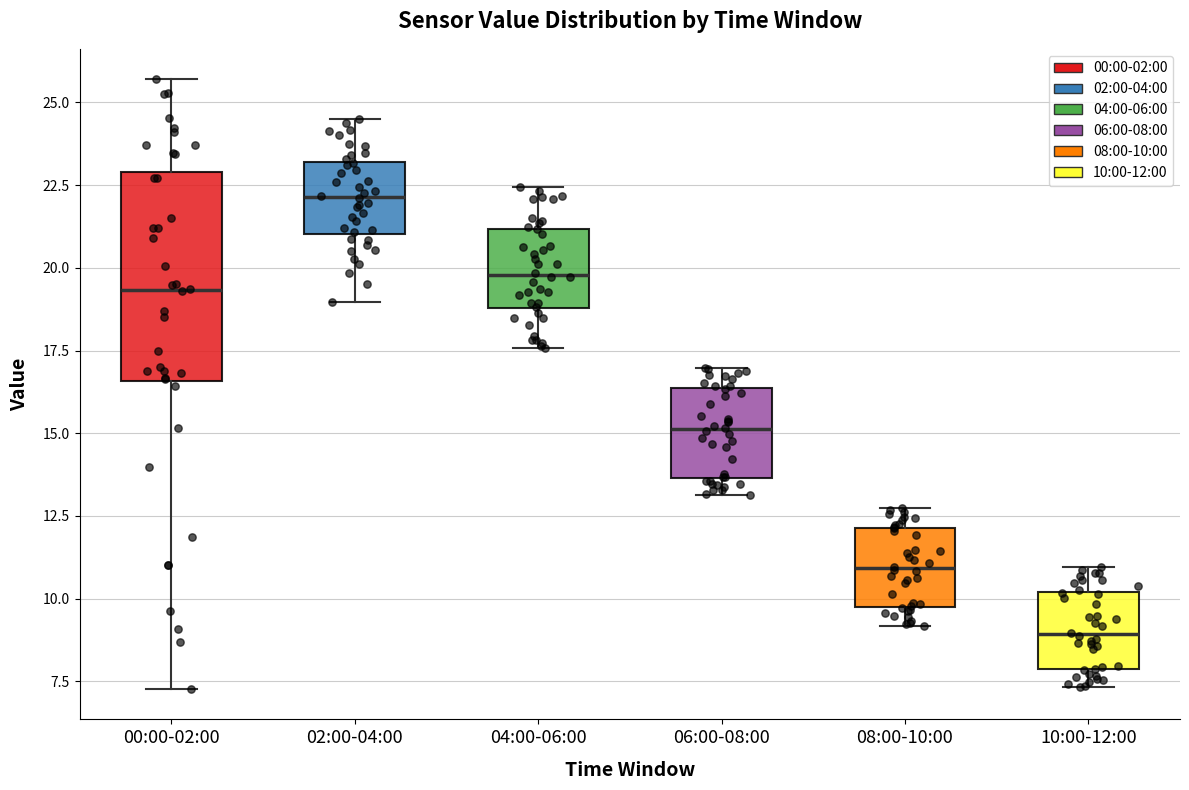

Which box is the tallest, from its lower edge to its upper edge?

00:00-02:00